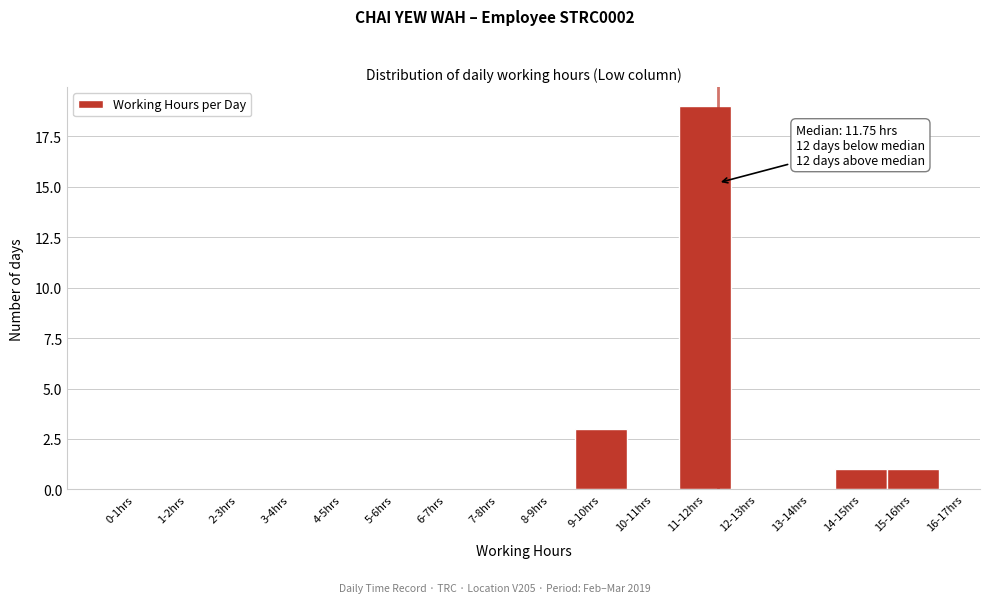

Reading right to left, list all the values displayed in this chart.

15-16hrs=1	14-15hrs=1	13-14hrs=0	12-13hrs=0	11-12hrs=19	10-11hrs=0	9-10hrs=3	8-9hrs=0	7-8hrs=0	6-7hrs=0	5-6hrs=0	4-5hrs=0	3-4hrs=0	2-3hrs=0	1-2hrs=0	0-1hrs=0